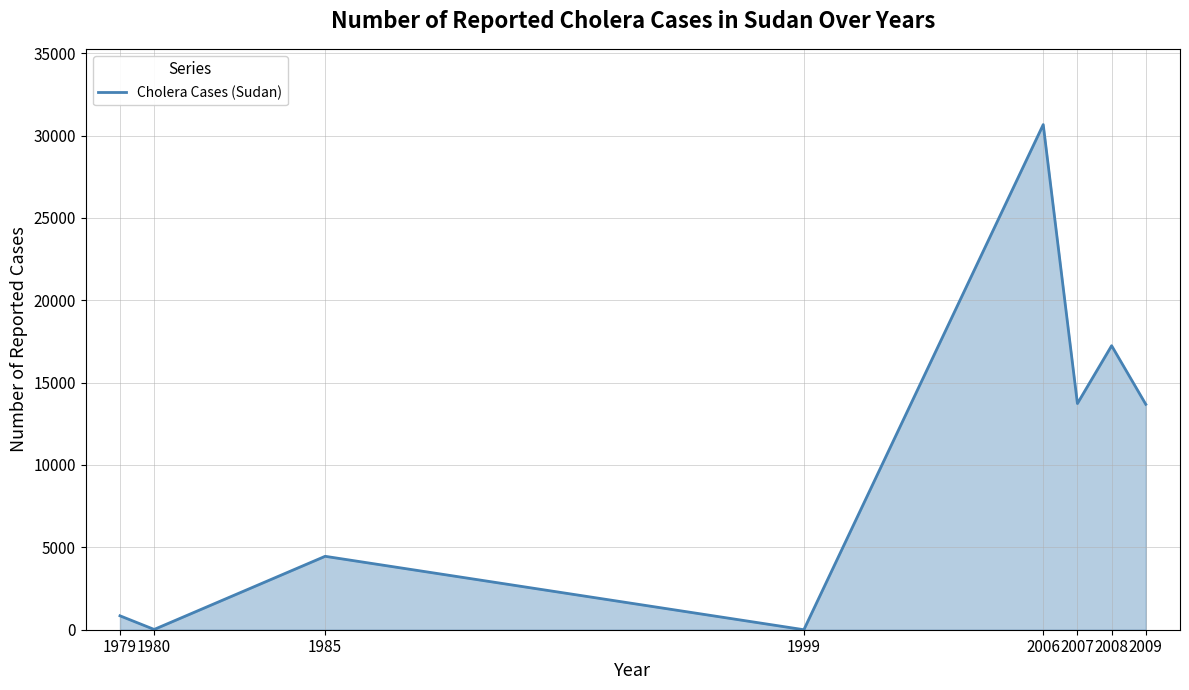

What is the average value?

10079